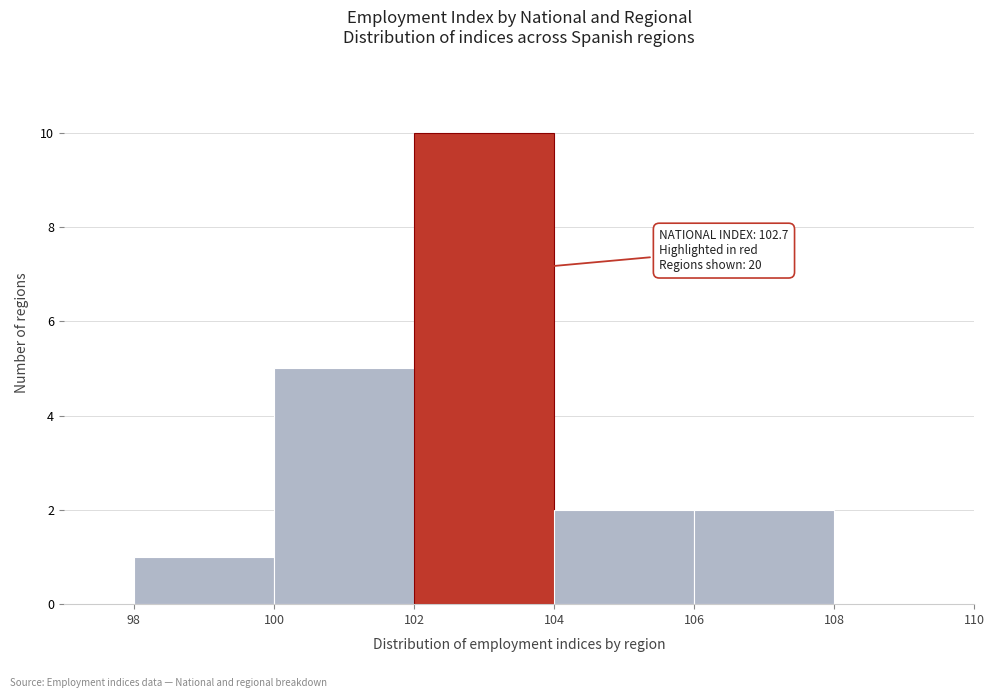

Which range on the x-axis has the tallest bar?

102 to 104